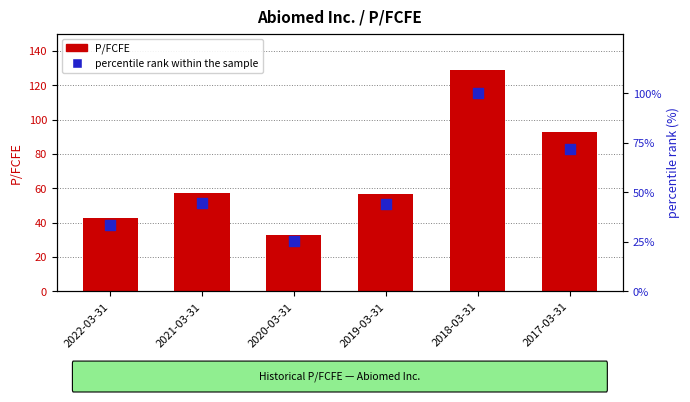

Which series reaches the maximum Y coordinate?

P/FCFE